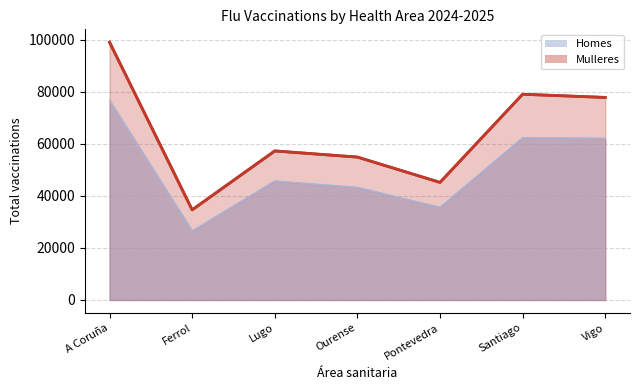

Rank the series by their maximum value, from lowest to highest.

Homes, Mulleres